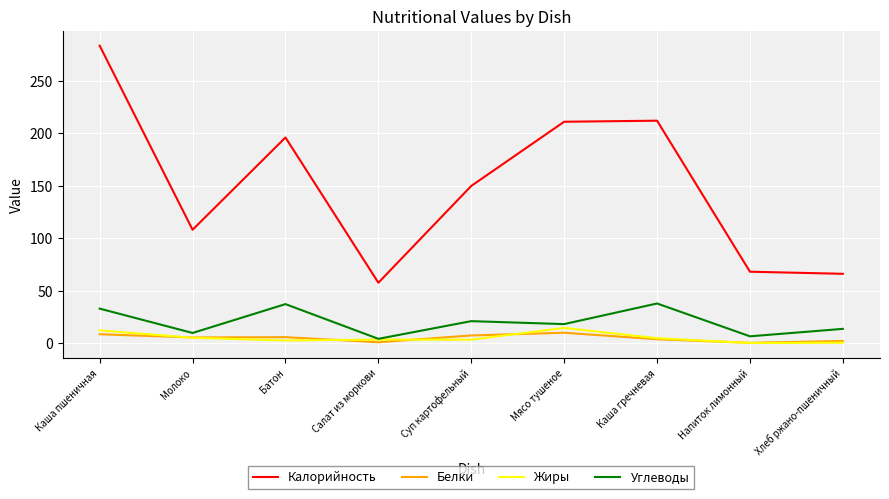

Which series has the largest total across all categories?

Калорийность